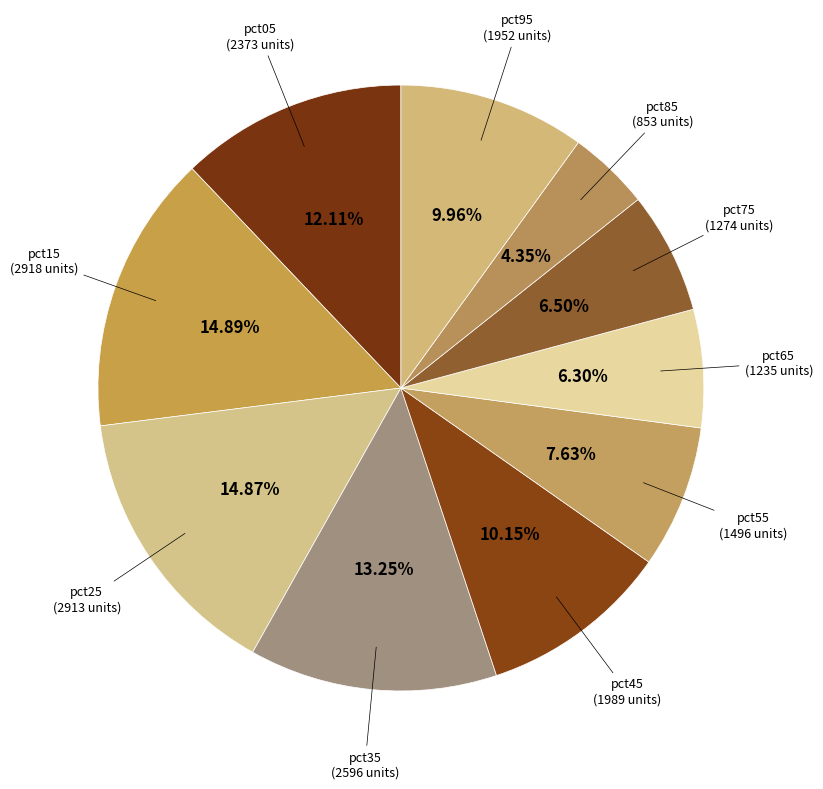

How many slices are in this pie chart?

10